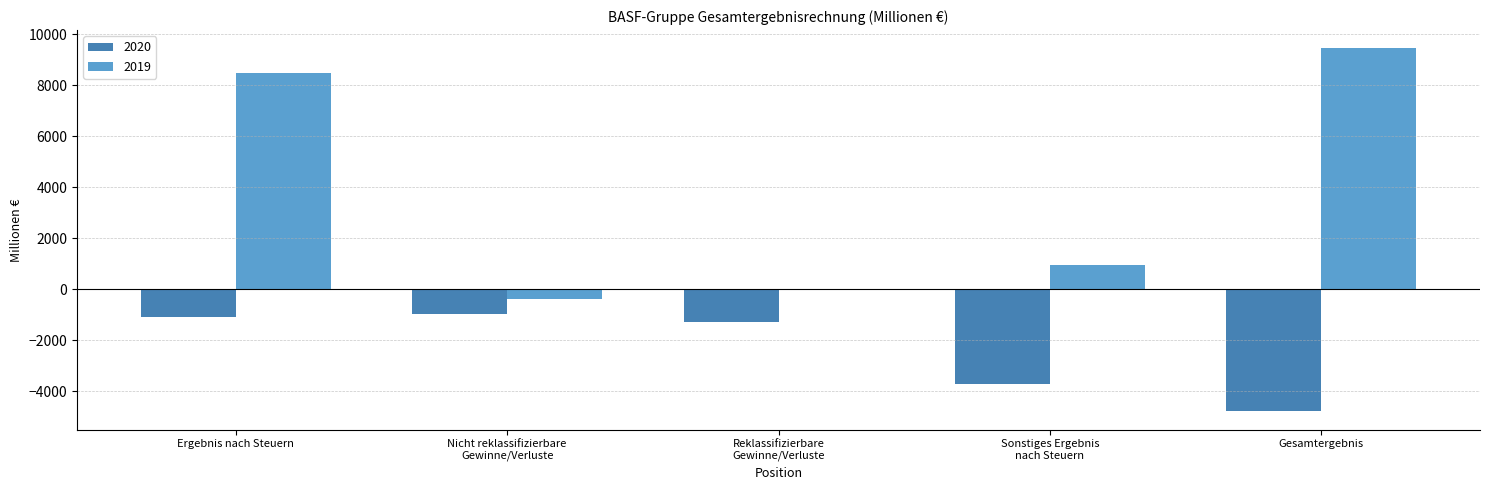

What is the greatest value displayed?

9455